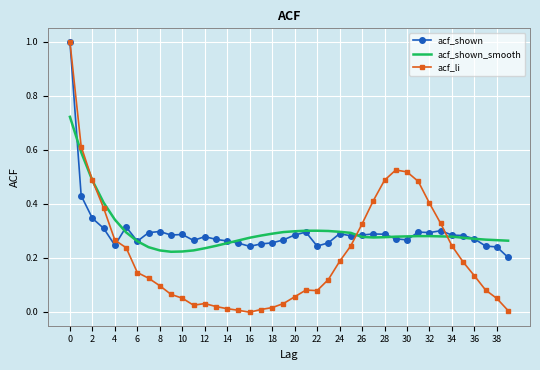

What is the maximum value for acf_shown?

1.0